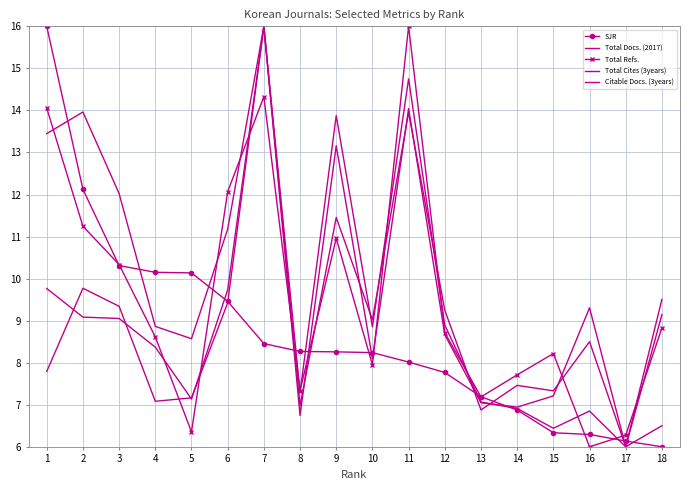

Reading right to left, extract all data points from this chart.

SJR: 6.0	6.1	6.3	6.3	6.9	7.2	7.8	8.0	8.2	8.3	8.3	8.5	9.5	10.1	10.2	10.3	12.1	16.0
Total Docs. (2017): 9.5	6.0	8.5	7.3	7.5	6.9	9.2	14.0	9.0	11.5	7.0	16.0	9.7	7.1	8.4	9.1	9.1	9.8
Total Refs.: 8.8	6.3	6.0	8.2	7.7	7.2	8.7	16.0	7.9	11.0	7.3	14.3	12.1	6.4	8.6	10.3	11.2	14.1
Total Cites (3years): 6.5	6.0	6.9	6.4	6.9	7.1	8.9	14.8	8.9	13.9	7.3	16.0	11.2	8.6	8.9	12.0	14.0	13.4
Citable Docs. (3years): 9.1	6.0	9.3	7.2	6.9	7.0	8.7	14.0	8.1	13.2	6.7	16.0	9.4	7.2	7.1	9.3	9.8	7.8